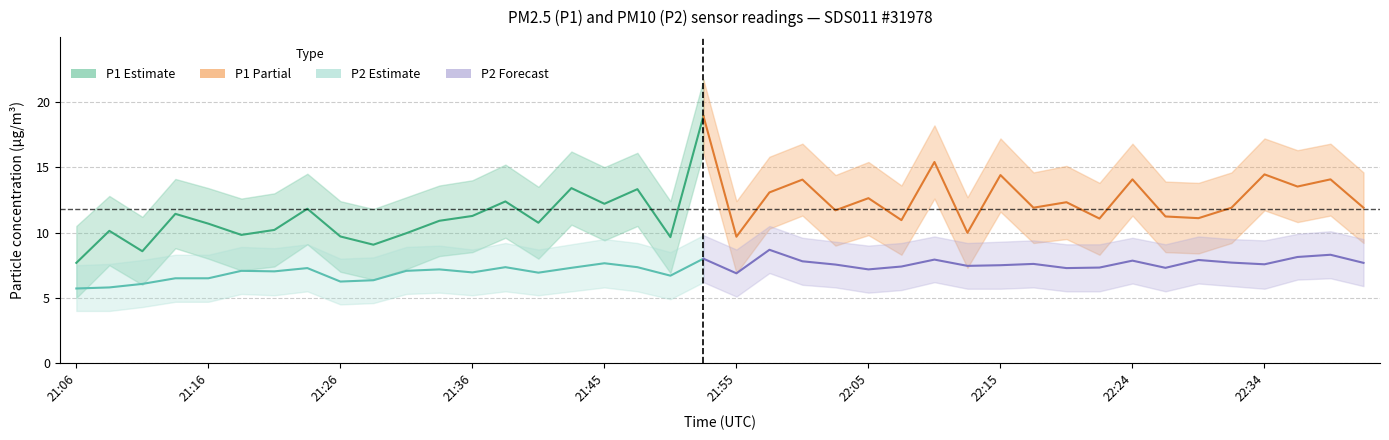

Is it true that P1 equals 2.8 at 22:05?

False